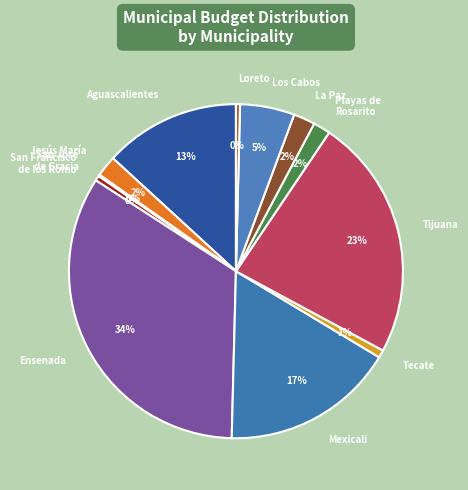

To the nearest percent, what portion does Tecate represent?

1%